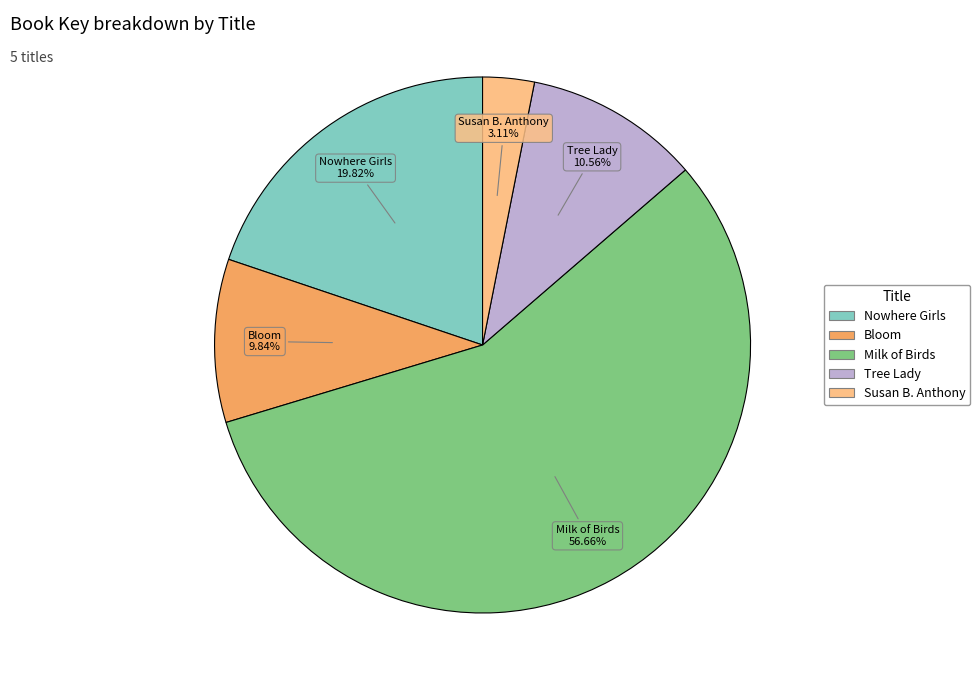

What is the total percentage of Tree Lady and Nowhere Girls?

30.4%